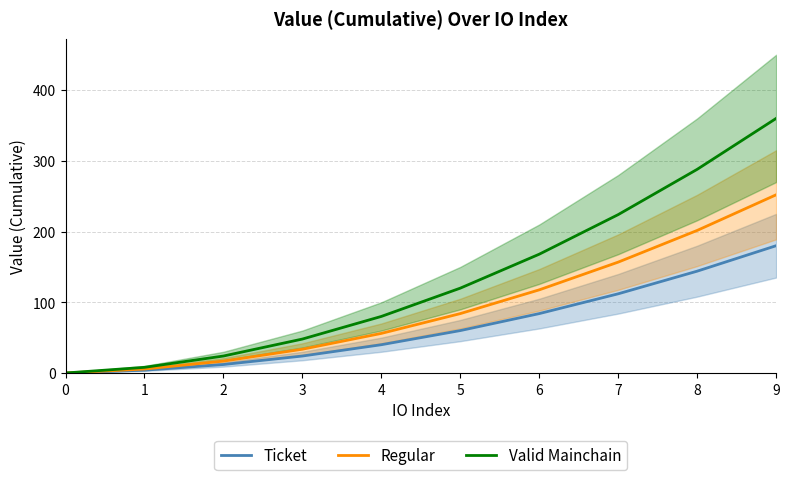

Count the number of data series in this chart.

3